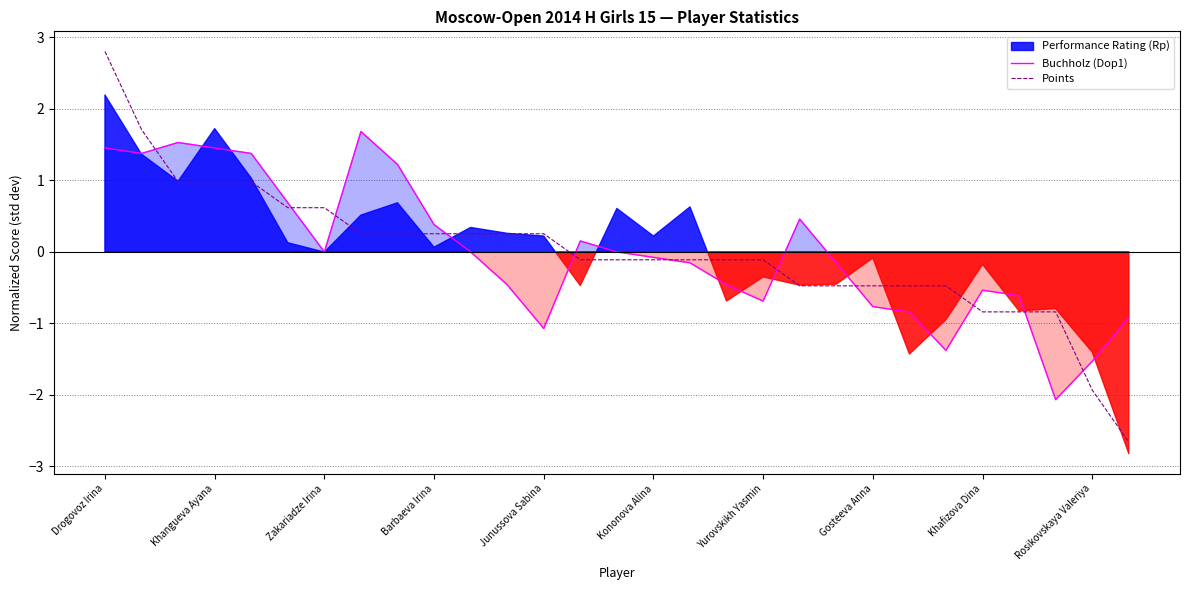

In Buchholz (Dop1), how many points are higher than both neighbors (excluding endpoints)?

5